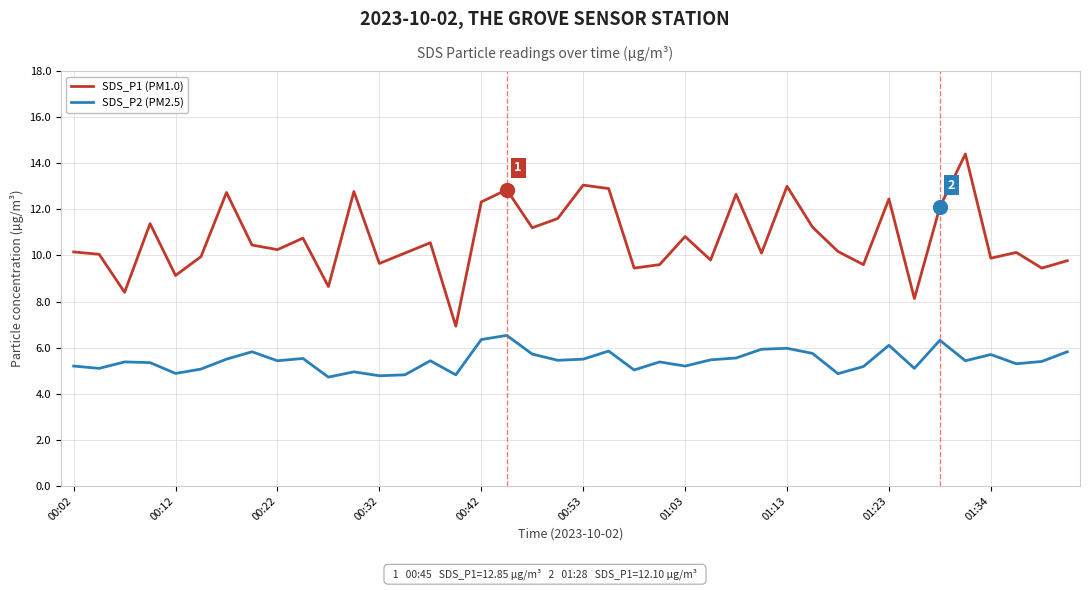

Which series has the largest range (max minus min)?

SDS_P1 (PM1.0)